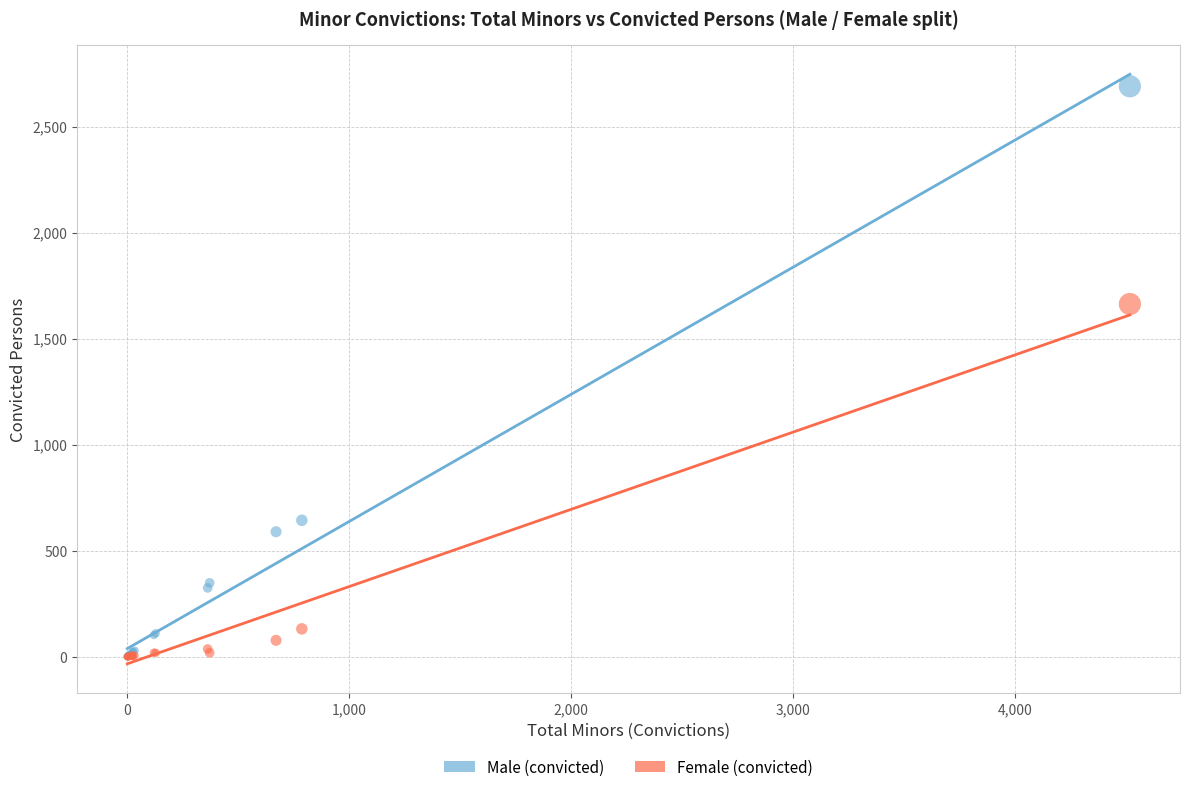

Across all series, what Y value is closest to 1345?

1663